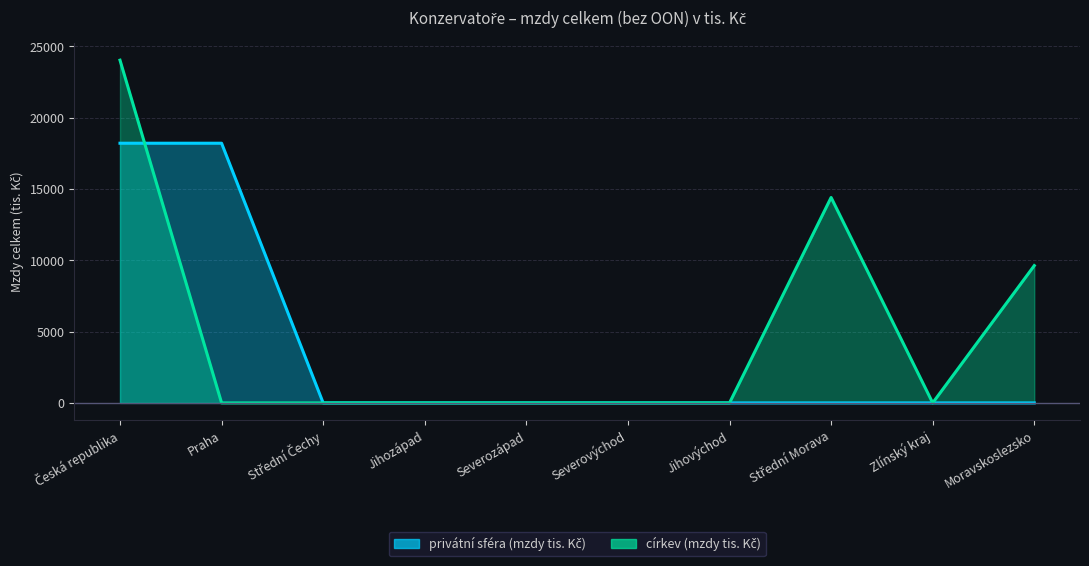

List the labels in order of privátní sféra (mzdy tis. Kč) value, smallest first.

Střední Čechy, Jihozápad, Severozápad, Severovýchod, Jihovýchod, Střední Morava, Zlínský kraj, Moravskoslezsko, Česká republika, Praha